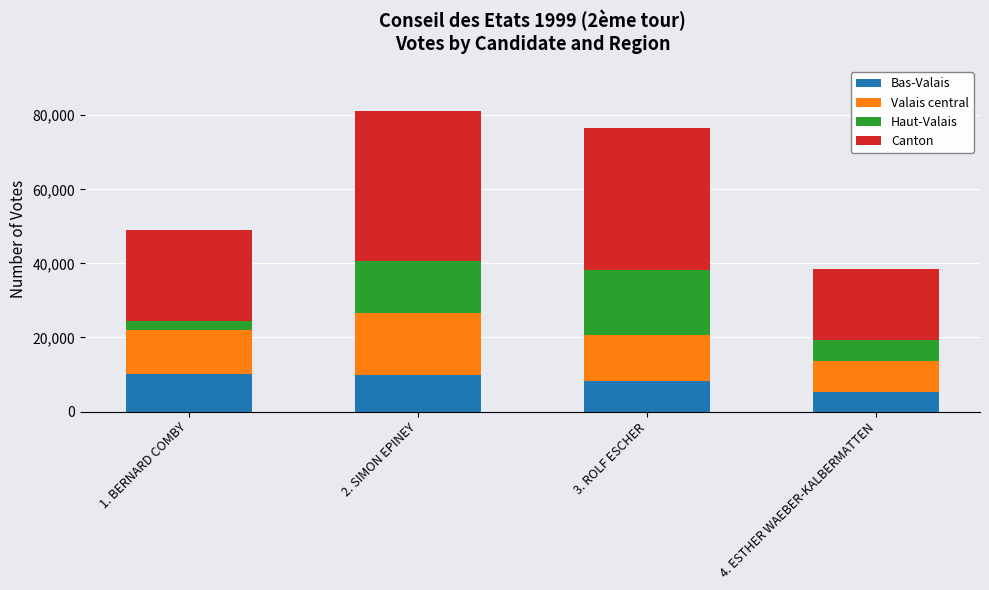

What is the lowest value of the Bas-Valais series?

5178